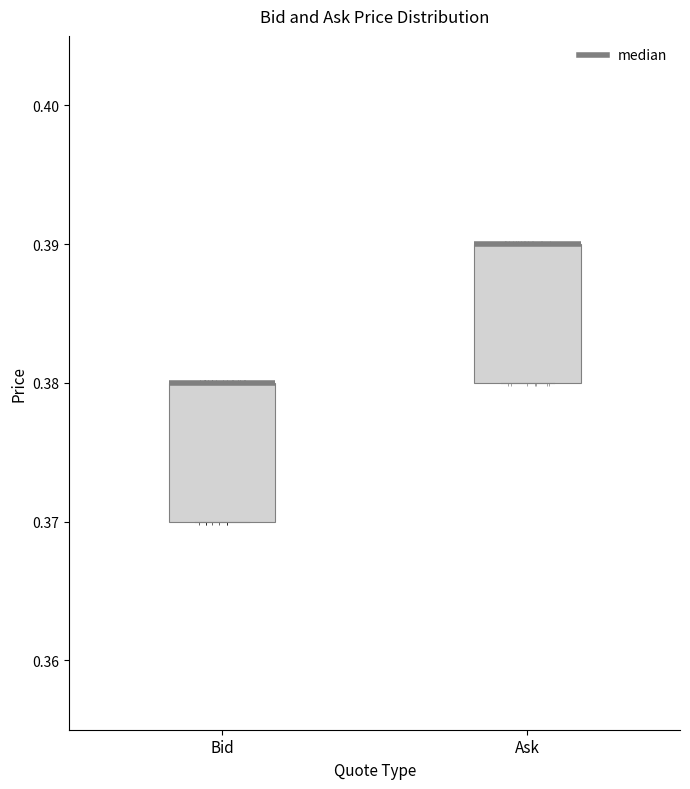

Reading left to right, transcribe this box plot: for each box, give where its median line is, the range the box spans, and where its two whiskers end, as read against the y-axis. The values are not printed on the chart, so give them approximately, as read against the axis.

Bid: median 0.38 (drawn on the box's upper edge), box 0.37 to 0.38, whiskers 0.37 to 0.38
Ask: median 0.39 (drawn on the box's upper edge), box 0.38 to 0.39, whiskers 0.38 to 0.39